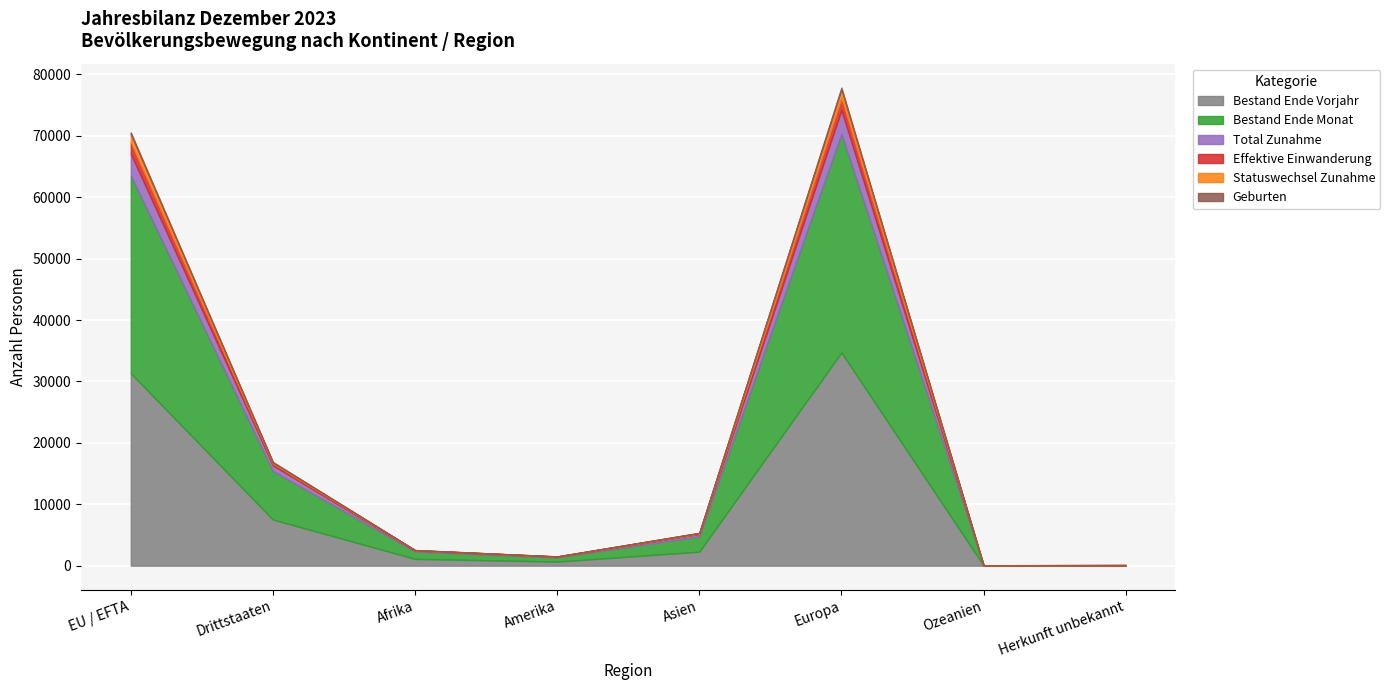

How many values in Statuswechsel Zunahme are above zero?

7